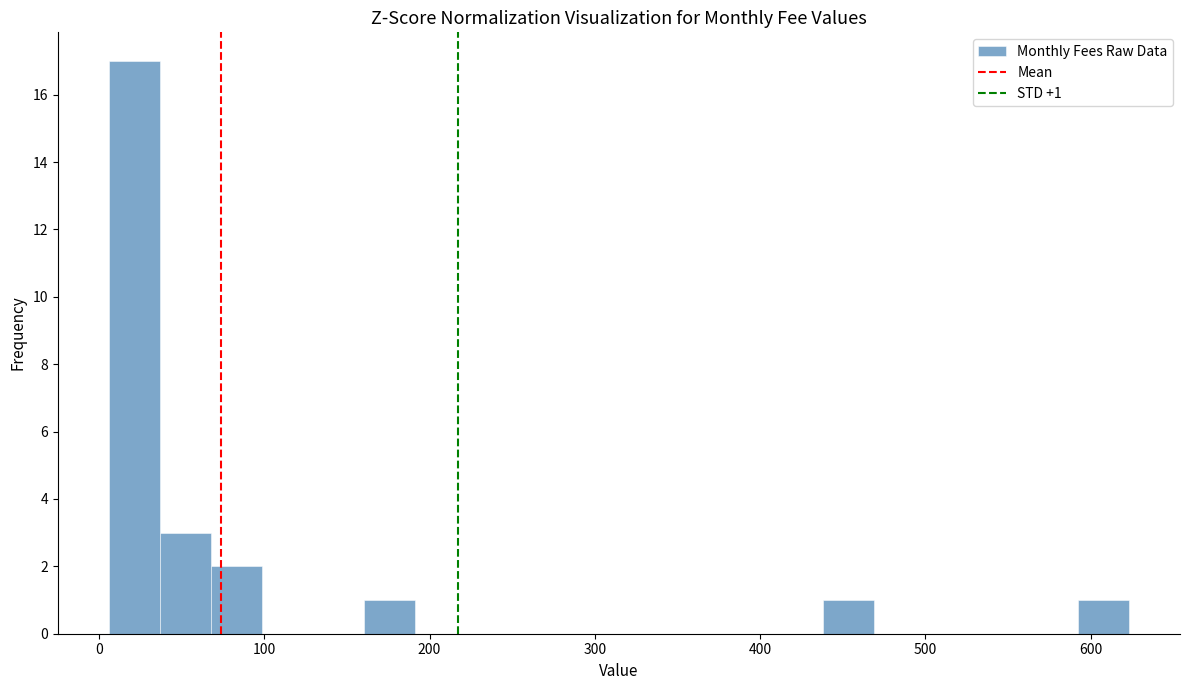

Read against the x-axis, roughly where is the centre of the tallest bar?

20